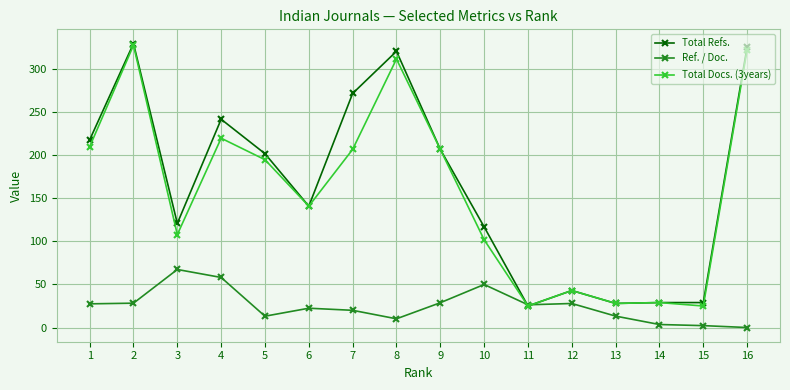

How many interior local peaks does the Total Docs. (3years) series have?

5